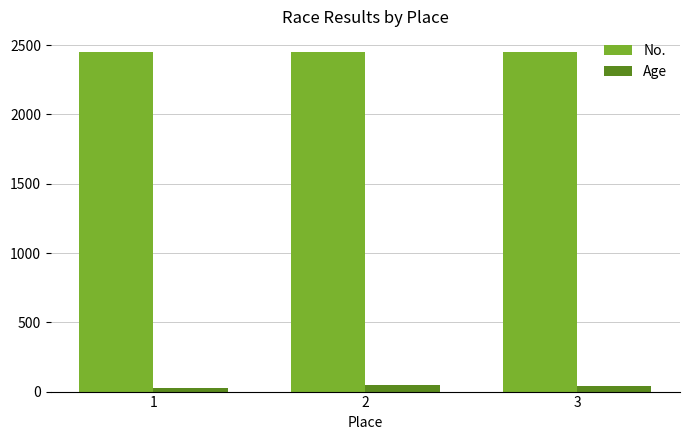

Are the bars horizontal?

No